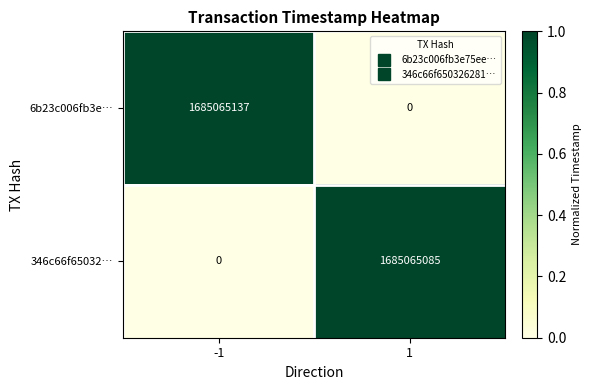

Which series has the largest total across all categories?

6b23c006fb3e…